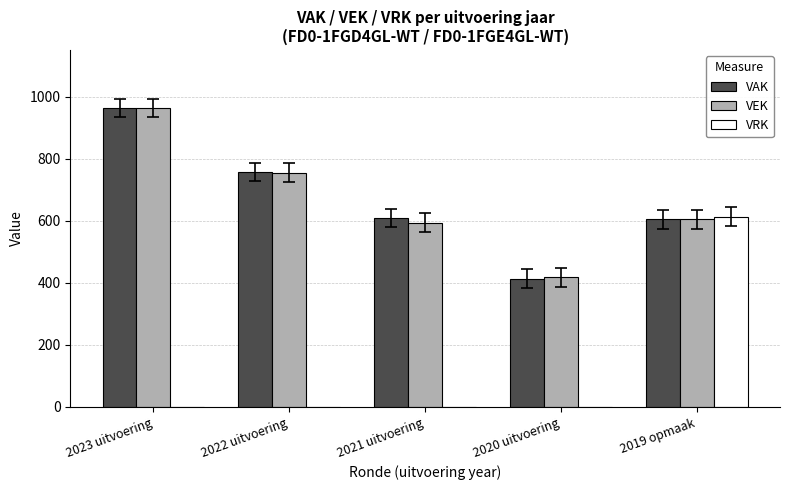

Which category has the highest value across all series?

2023 uitvoering